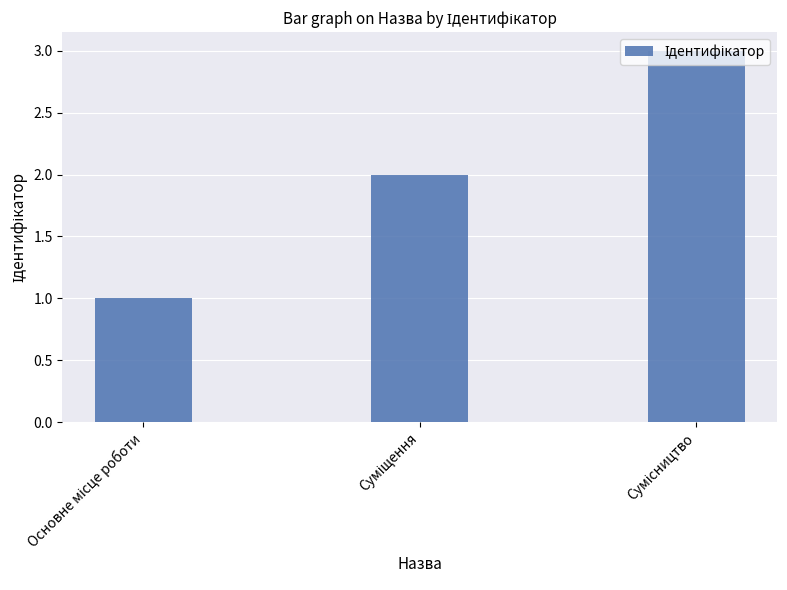

Reading left to right, what are all the values shown in this chart?

1	2	3